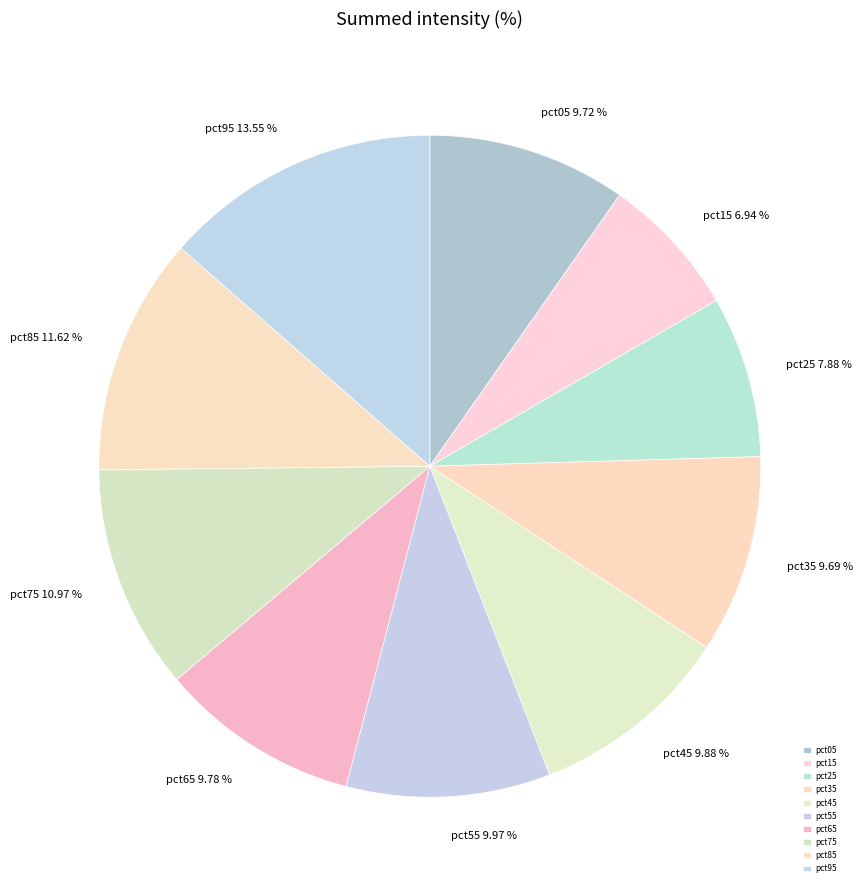

Which has a higher value, pct75 or pct85?

pct85